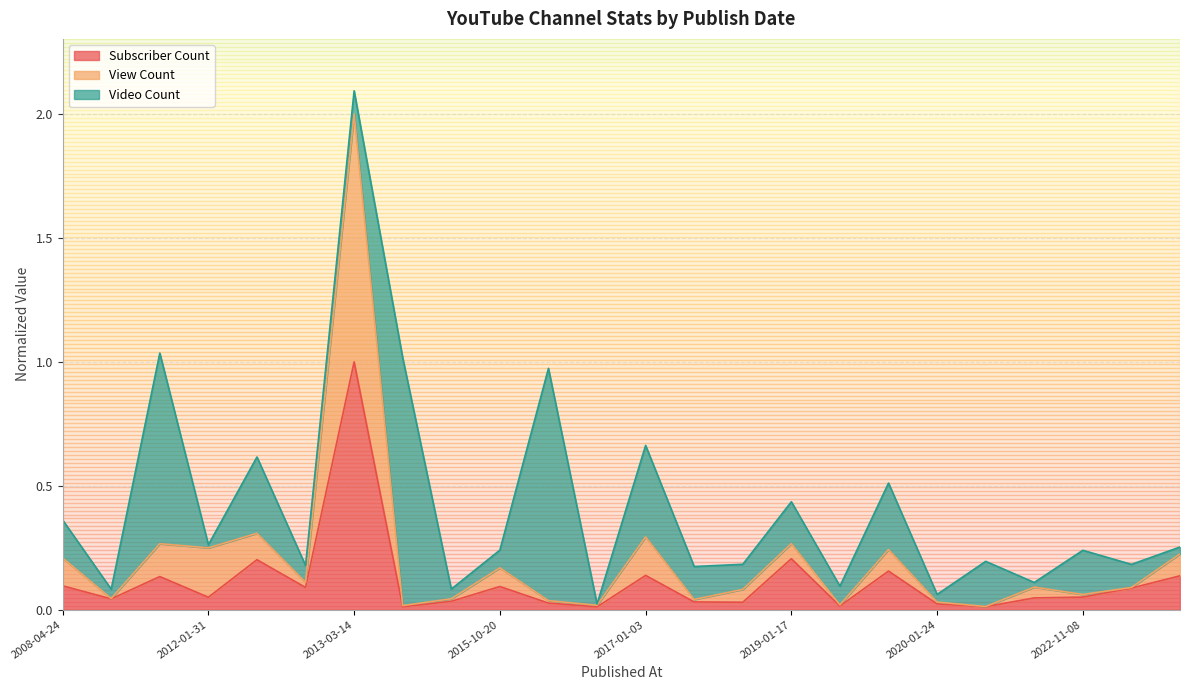

Between 2012-03-08 and 2012-01-31, which is larger?

2012-03-08